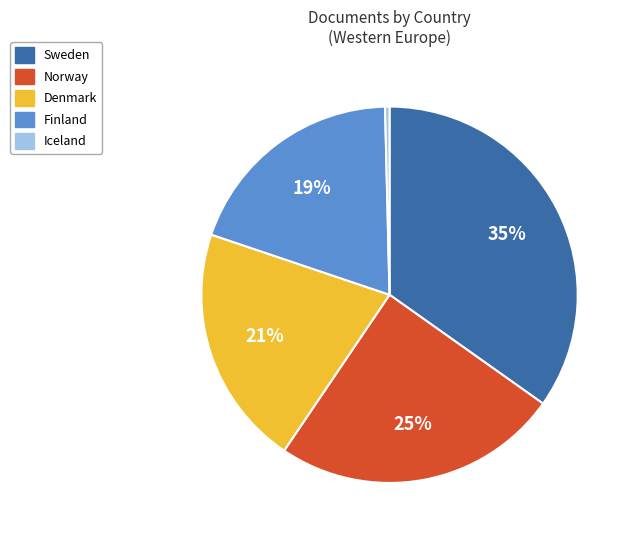

Rank the categories by value from highest to lowest.

Sweden, Norway, Denmark, Finland, Iceland